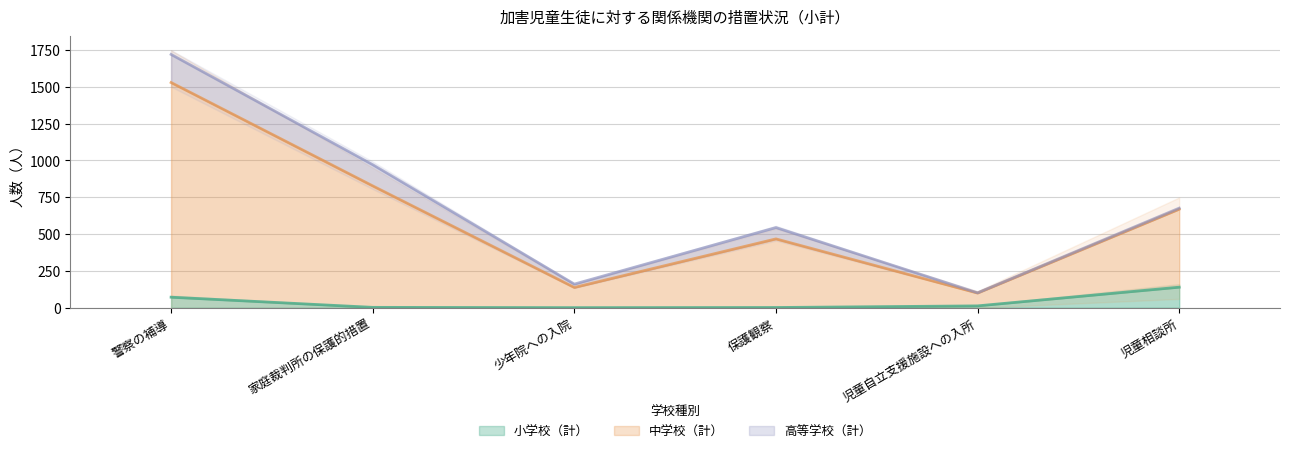

What position from the left is 児童自立支援施設への入所?

5